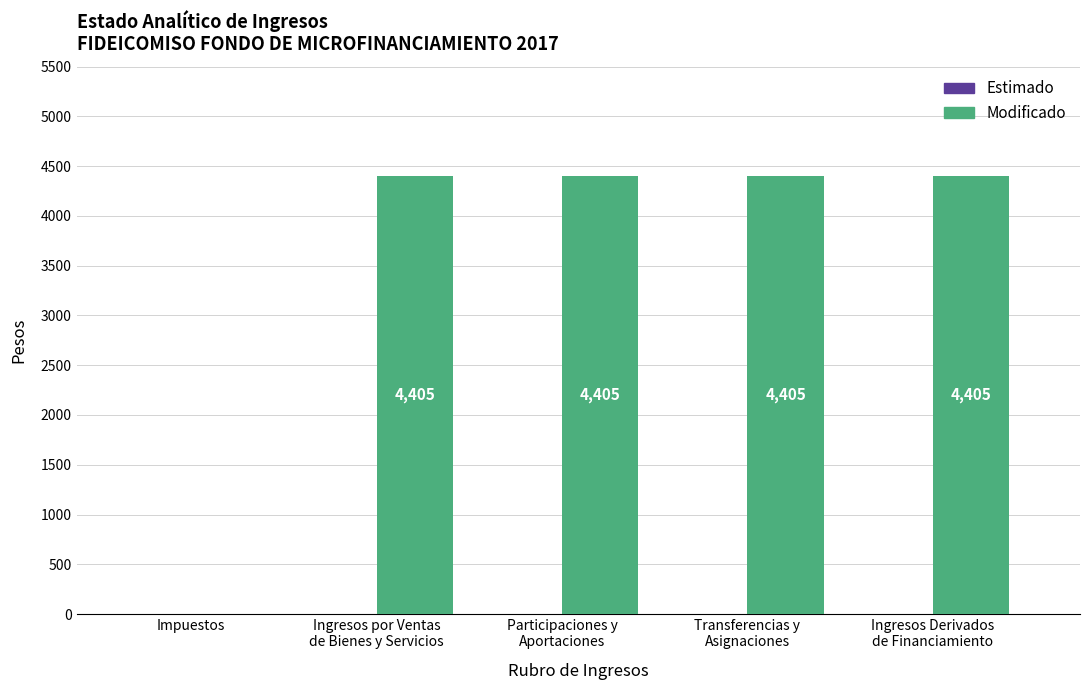

The chart shows a value of 0 at Impuestos. True or false?

True